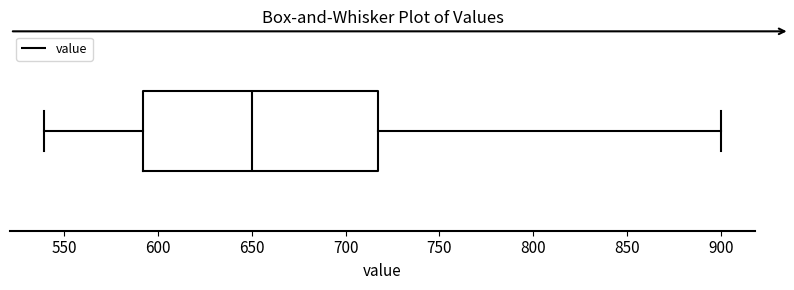

Read this box plot against the x-axis: the position of the median line, the range covered by the box, and the ends of both whiskers. The values are not printed on the chart, so give them approximately, as read against the axis.

median 650, box 590 to 720, whiskers 540 to 900